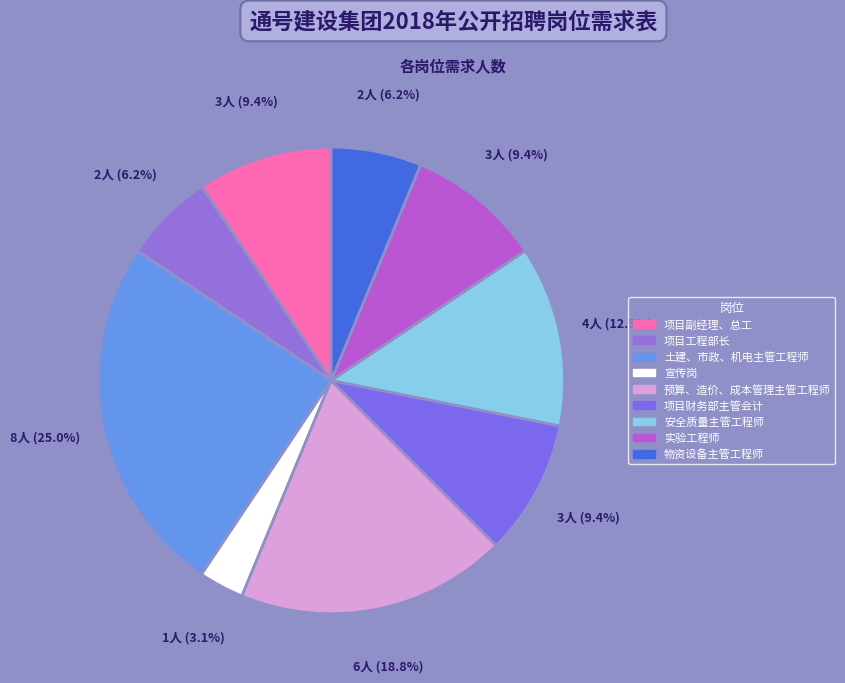

Count the number of slices in the pie.

9